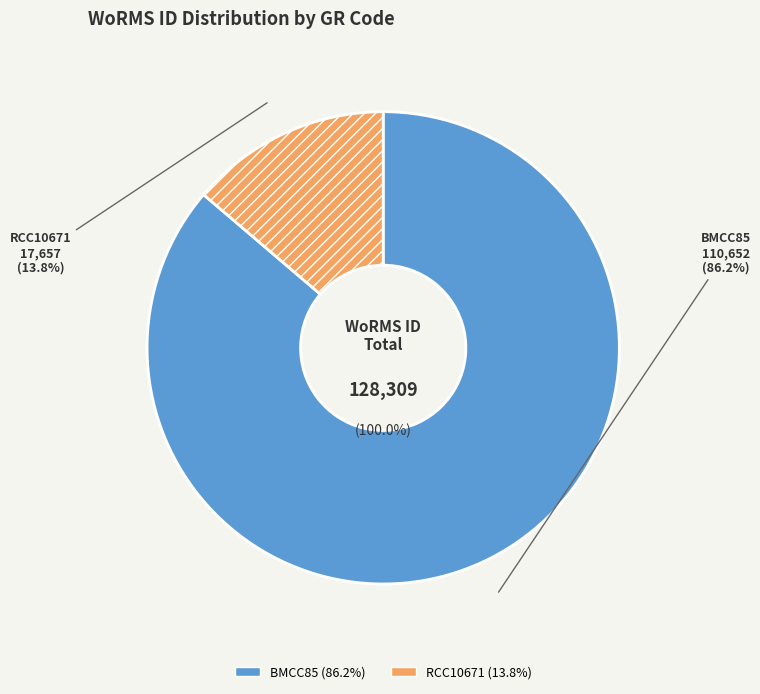

Between RCC10671 and BMCC85, which is larger?

BMCC85